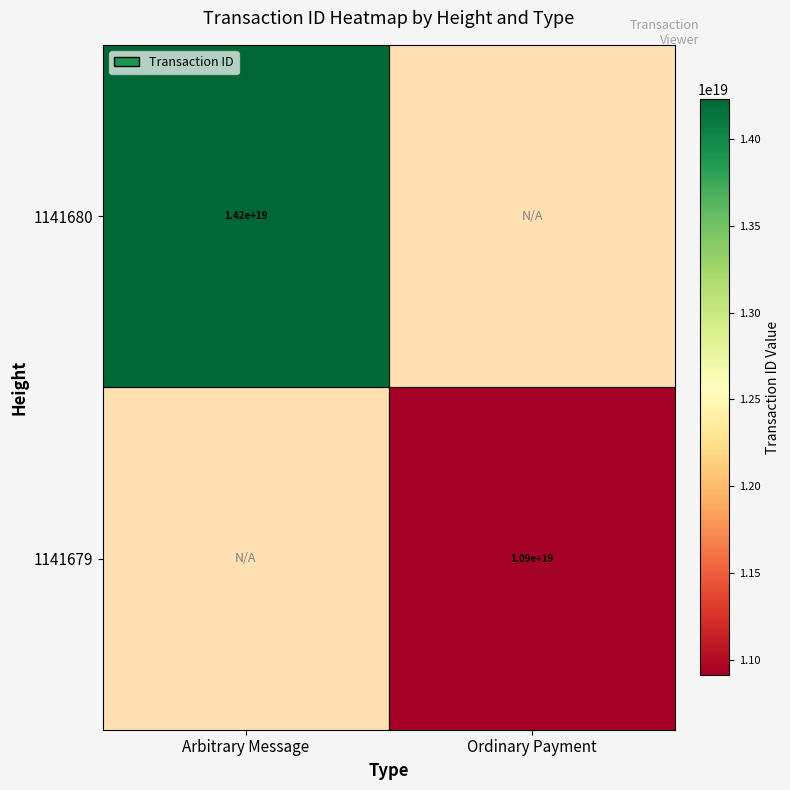

Is it true that 1141679 equals 10900000000000000000 at Ordinary Payment?

True